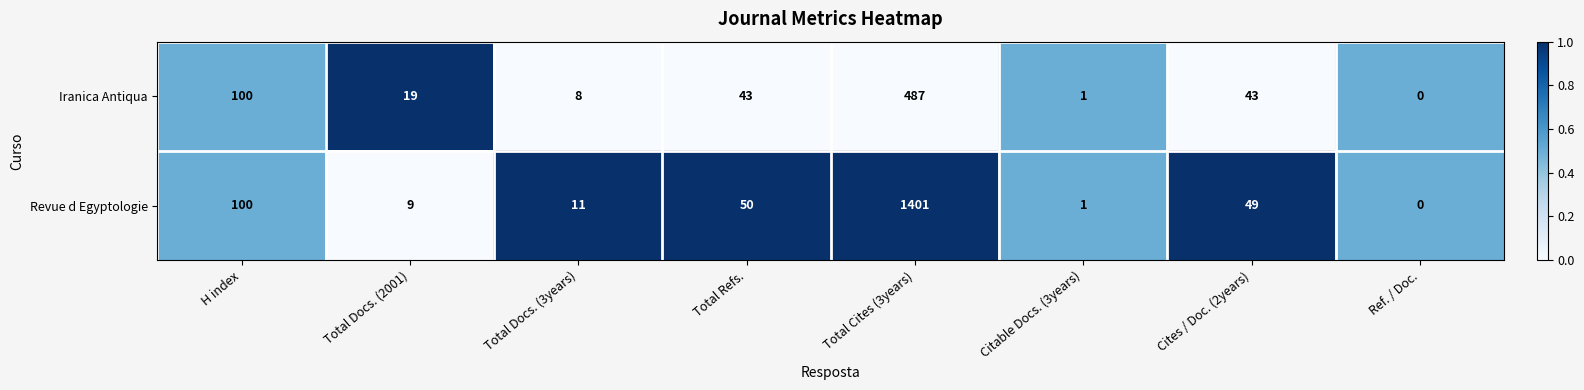

At which label does Iranica Antiqua first exceed 43?

H index